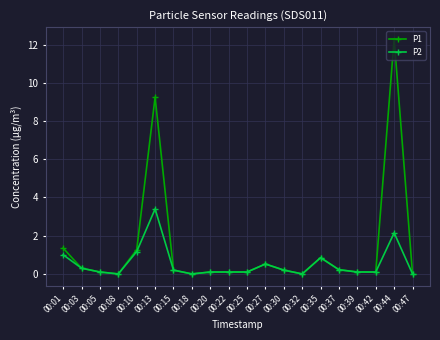

Rank the series at 00:13 from highest to lowest value.

P1, P2